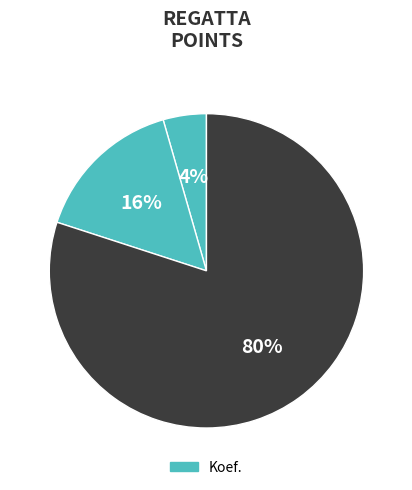

To the nearest percent, what is the average slice percentage?

33%